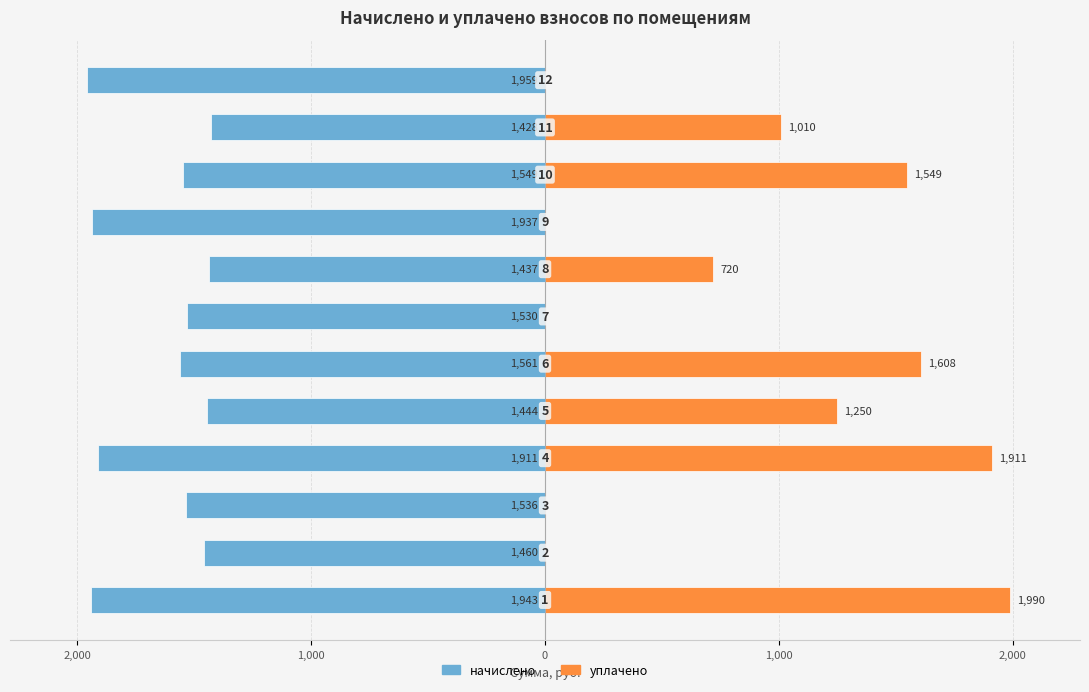

How many positive values does the уплачено series have?

7